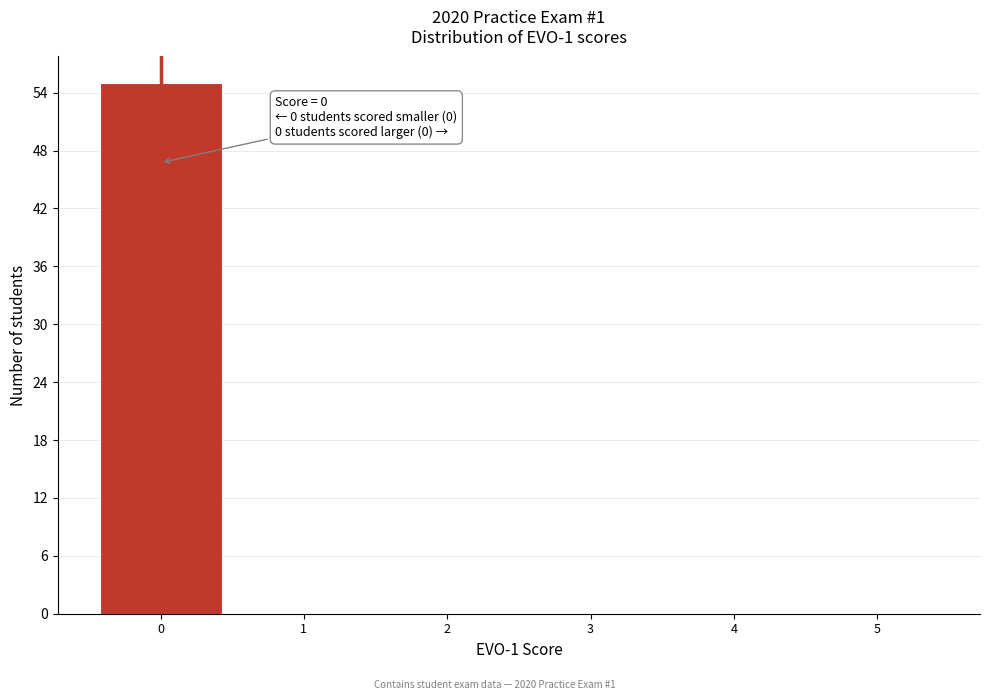

Reading right to left, extract all data points from this chart.

5=0	4=0	3=0	2=0	1=0	0=55